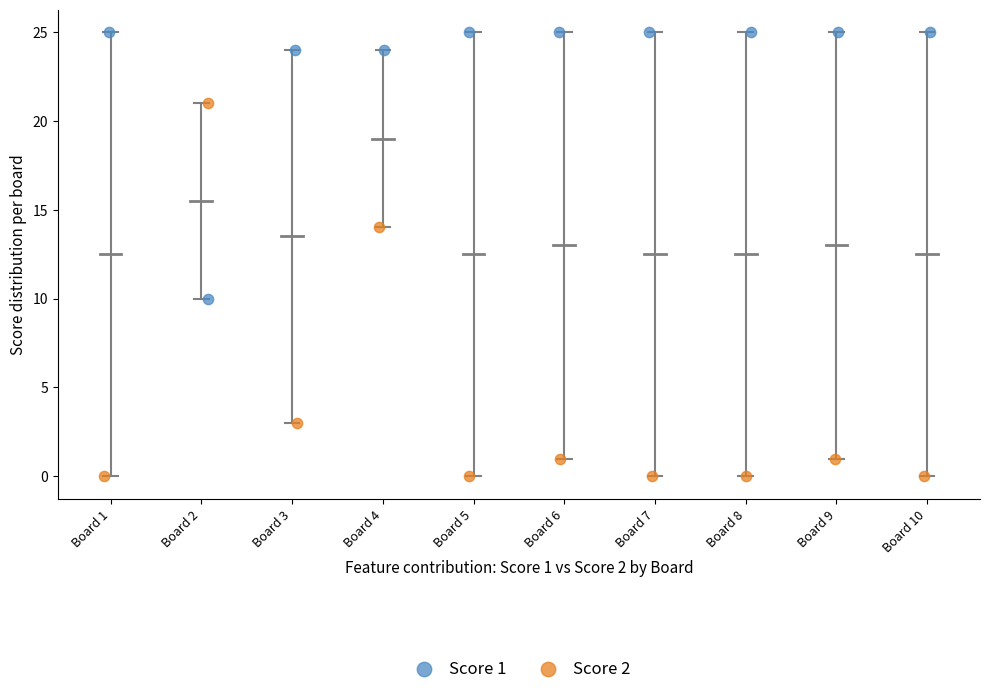

What are all the series names shown in the legend?

Score 1, Score 2